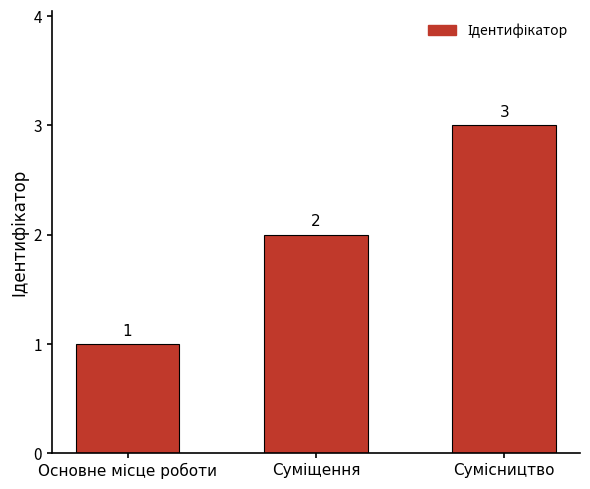

Count the number of data series in this chart.

1